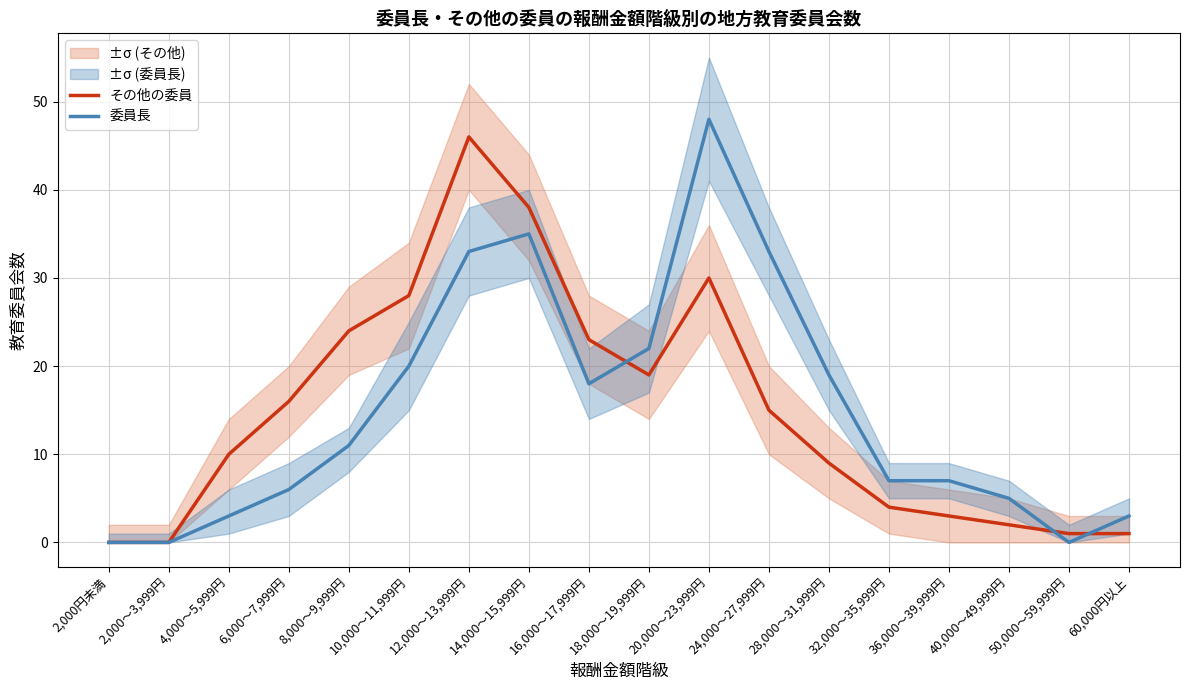

List the series in order of their overall mean, lowest first.

その他の委員, 委員長